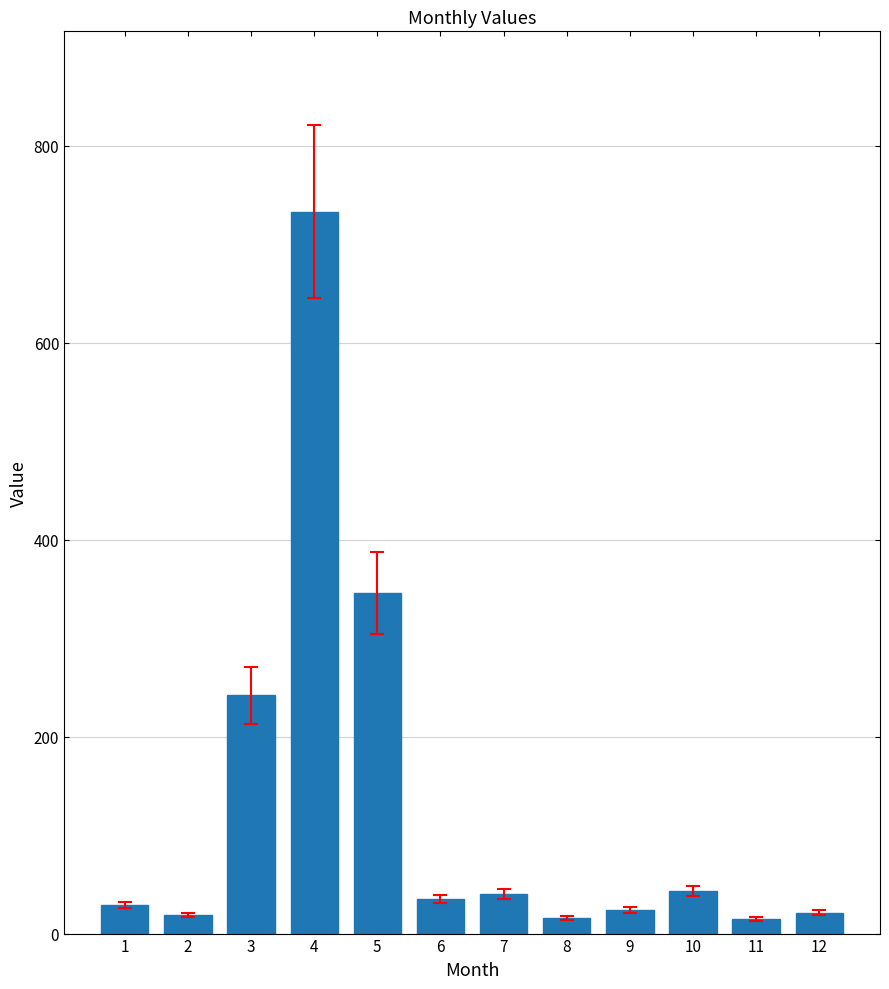

What is the maximum value shown in the chart?

733